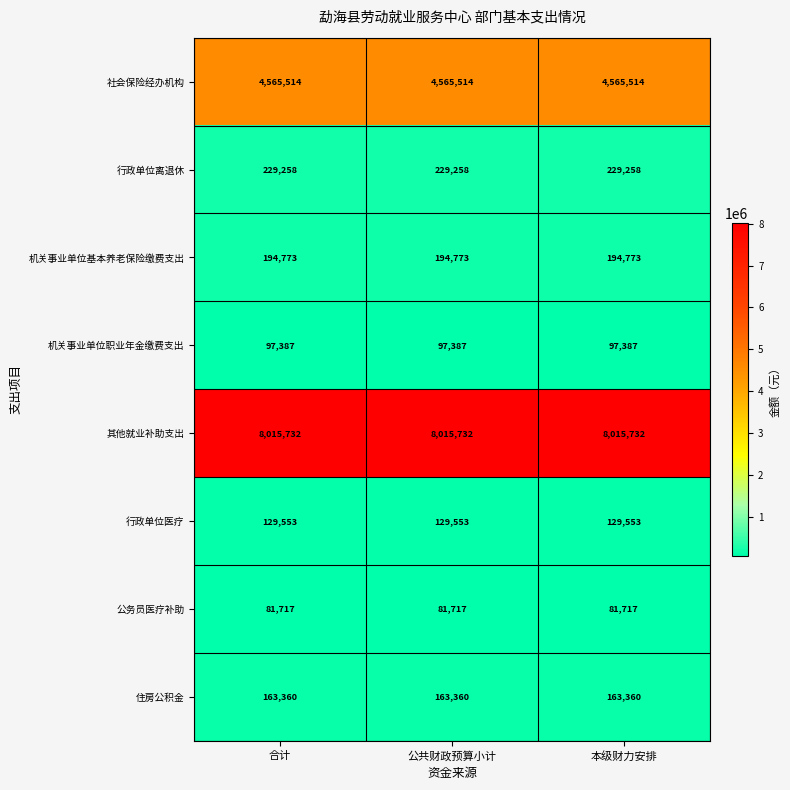

What is the total value across all series at 本级财力安排?

13477294